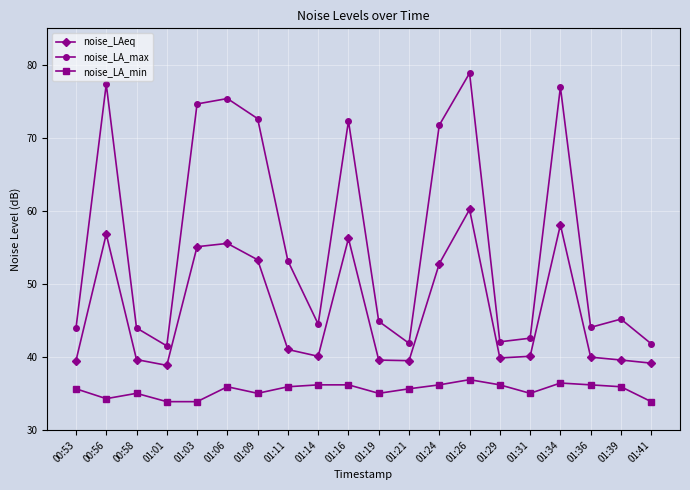

True or false: noise_LA_max and noise_LA_min cross at least once.

False